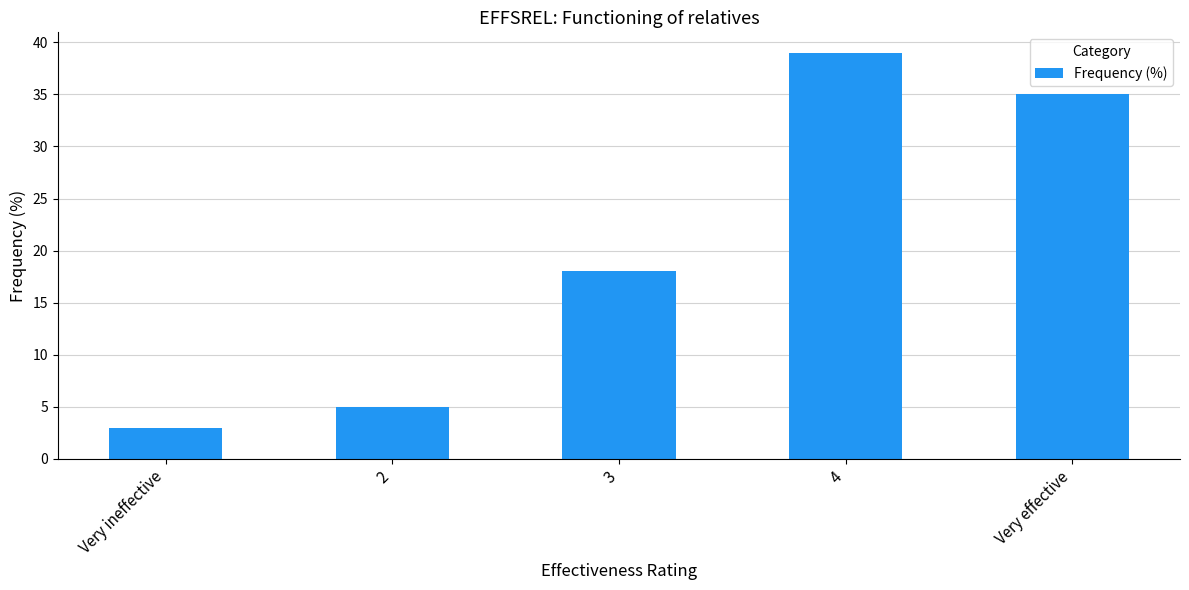

Are the bars horizontal?

No